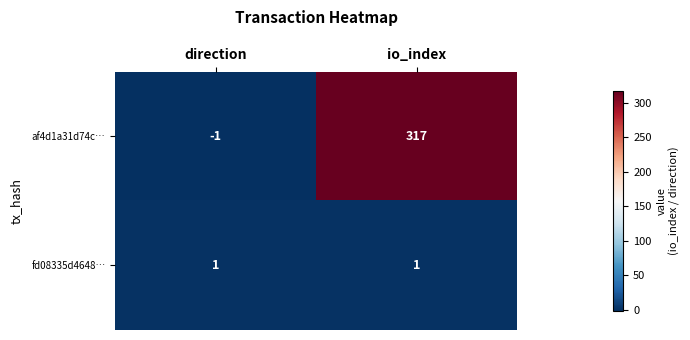

Reading left to right, transcribe all the data shown in this chart.

af4d1a31d74c…: -1	317
fd08335d4648…: 1	1